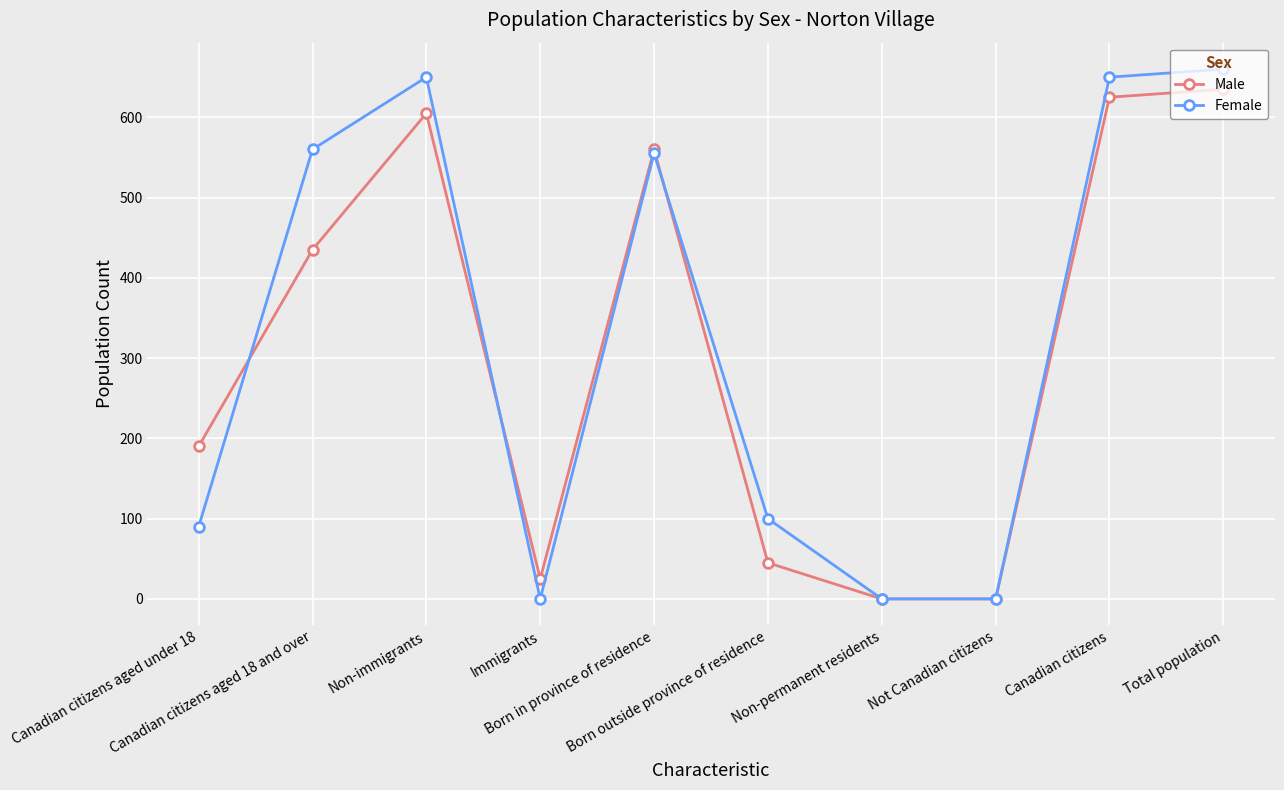

What is the maximum value shown in the chart?

660